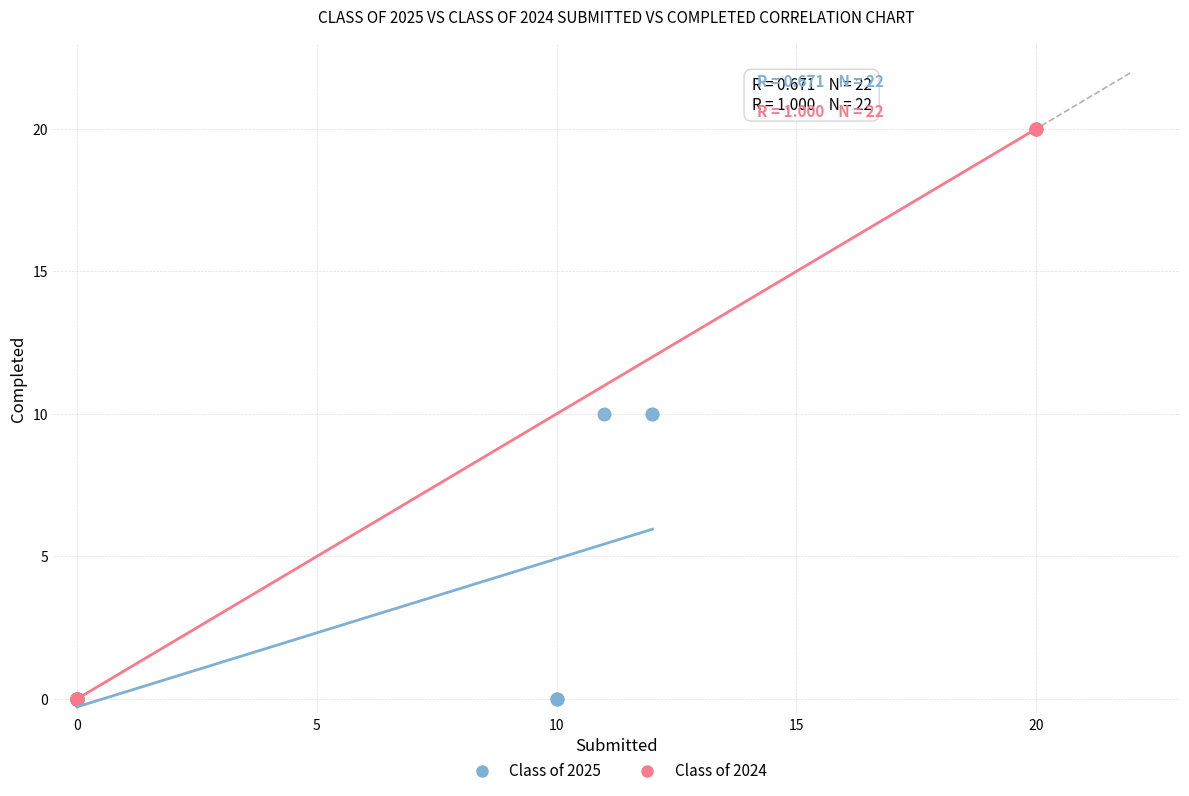

What are all the series names shown in the legend?

Class of 2025, Class of 2024